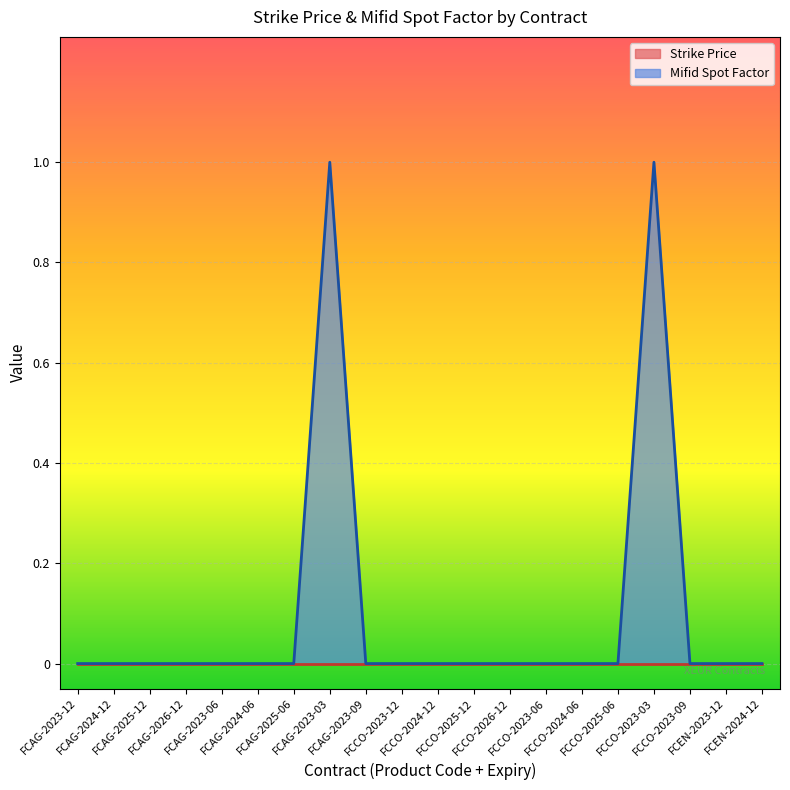

Reading right to left, list all the values displayed in this chart.

0	0	0	1	0	0	0	0	0	0	0	0	1	0	0	0	0	0	0	0